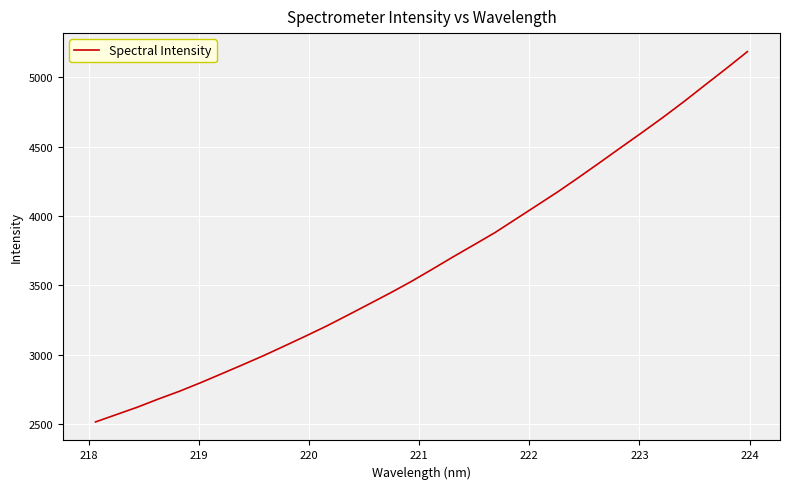

How many categories are shown in the chart?

32